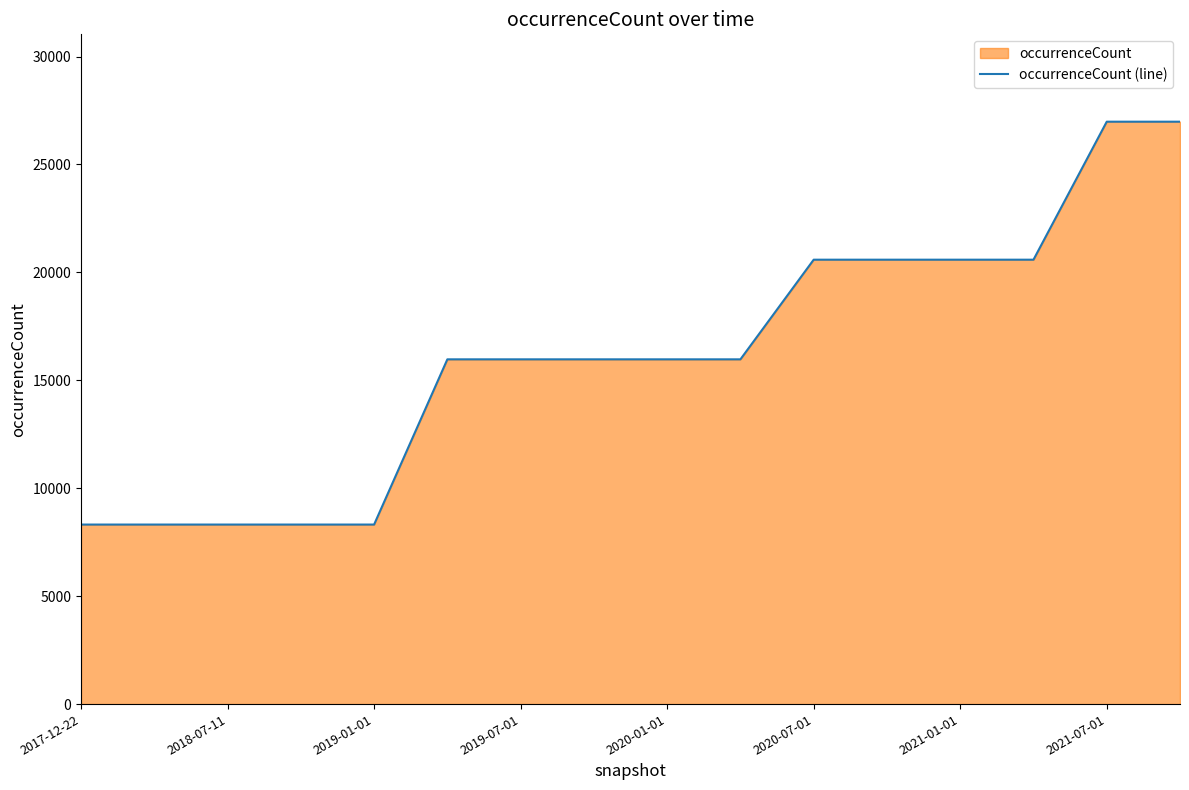

How many data points are less than 15971?

5